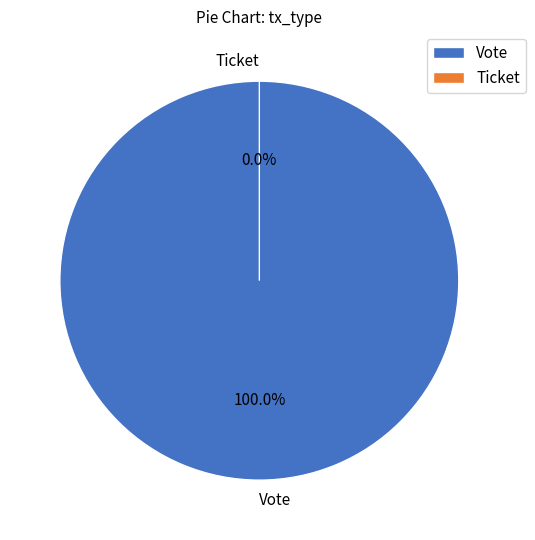

To the nearest percent, what is the difference between the largest and smallest slice percentages?

100%